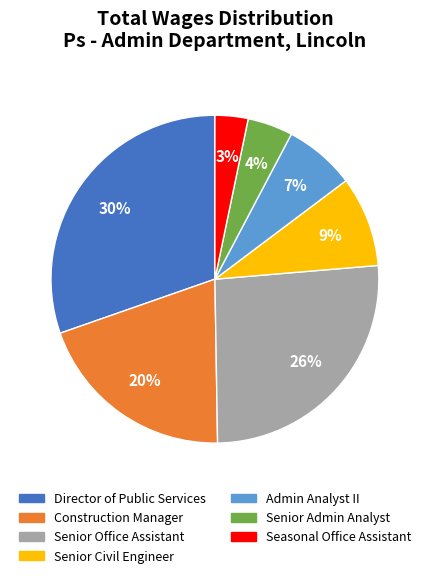

How many segments does this pie chart have?

7